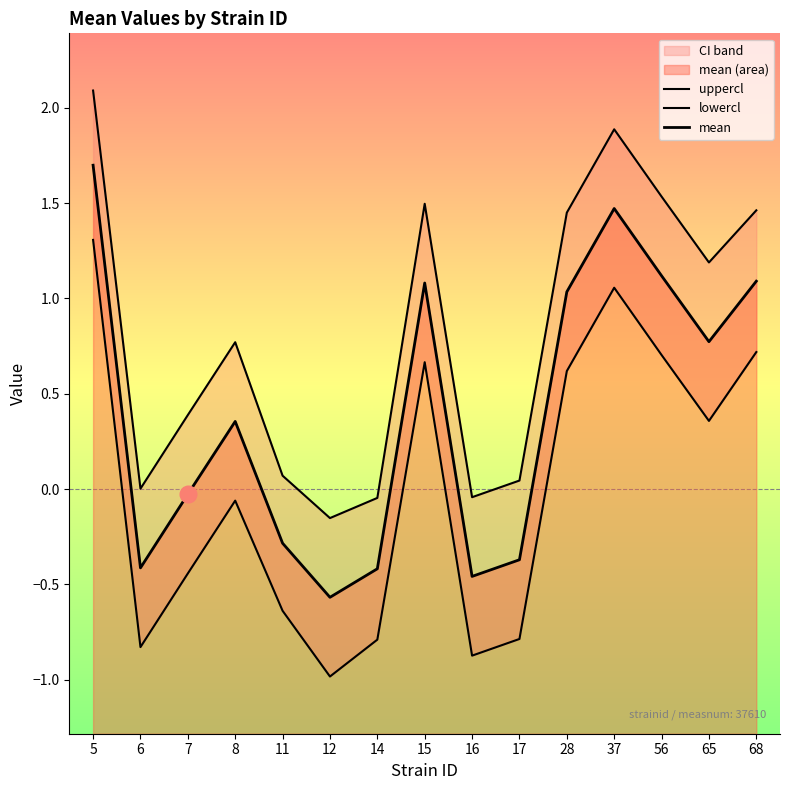

True or false: uppercl and lowercl cross at least once.

False